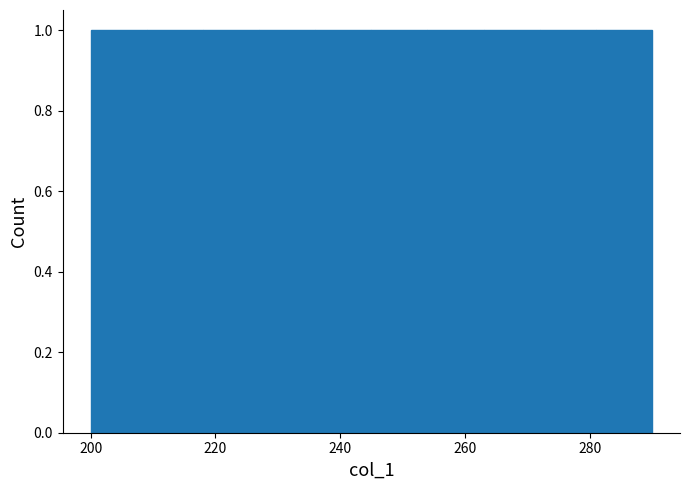

What is the height of the bar covering 236 to 245 on the x-axis? Neither the bar edges nor the heights are printed on the chart, so give them approximately, as read against the axes.

1